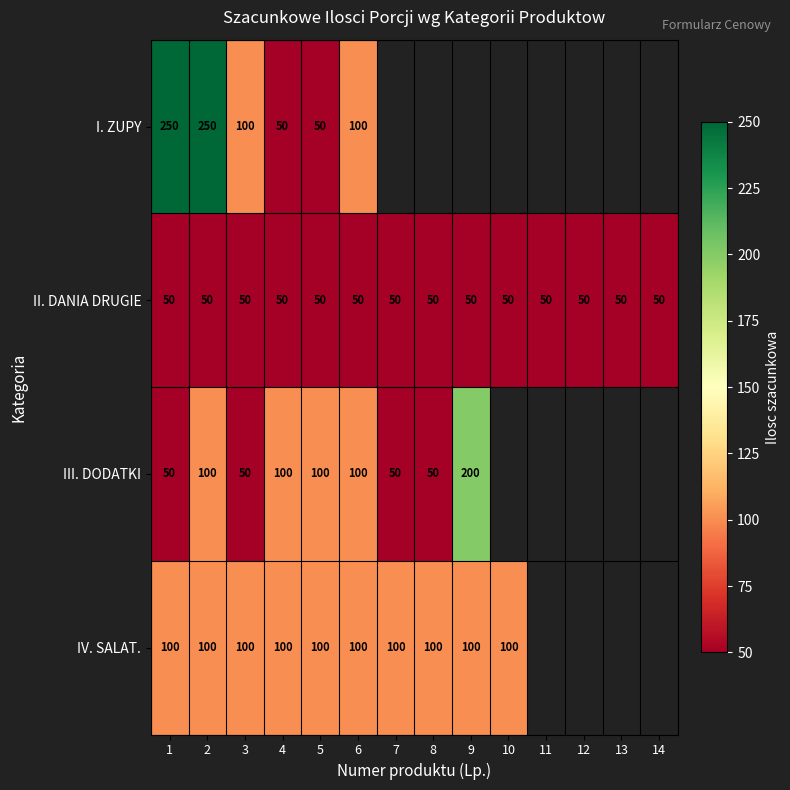

What is the total value across all series at 5?

300